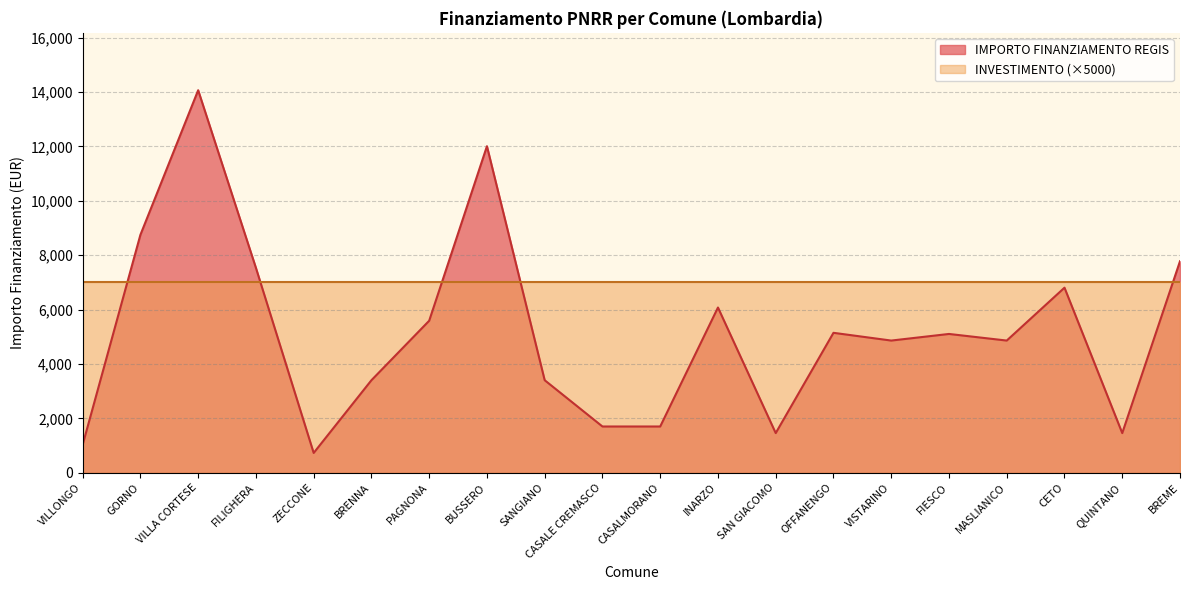

What is the difference between the maximum and minimum values?

13334